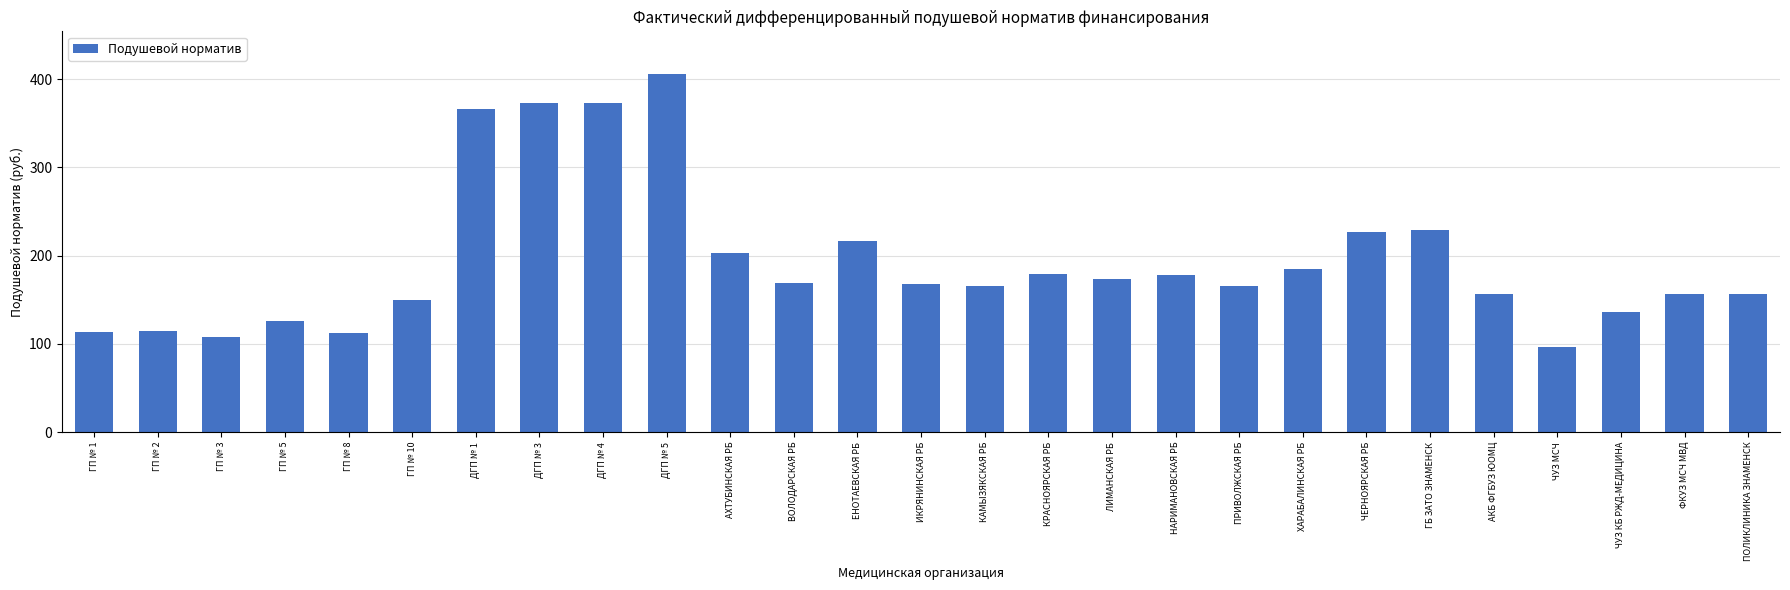

Is it true that the value at ХАРАБАЛИНСКАЯ РБ is 323.4?

False